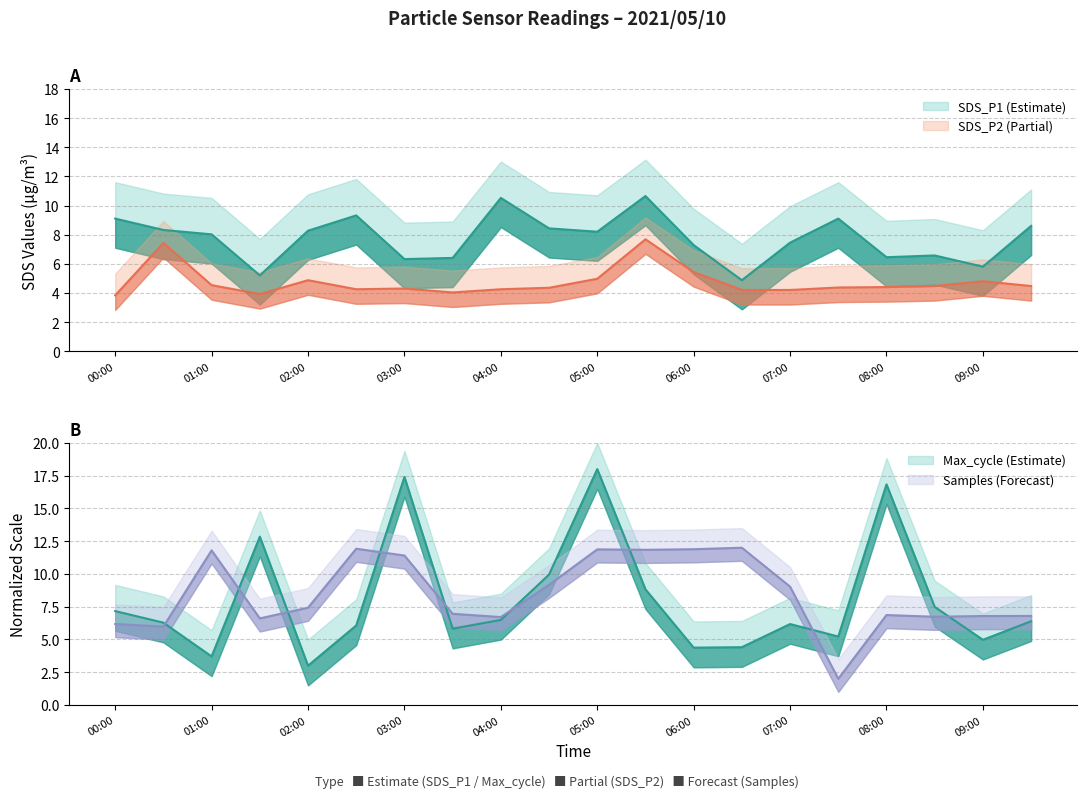

Which category has the highest value in the SDS_P2 series?

05:30